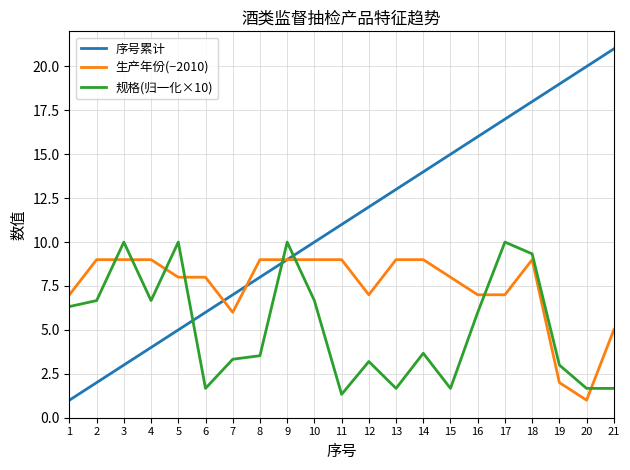

At 20, list the series in order from largest to smallest.

序号累计, 规格(归一化×10), 生产年份(−2010)